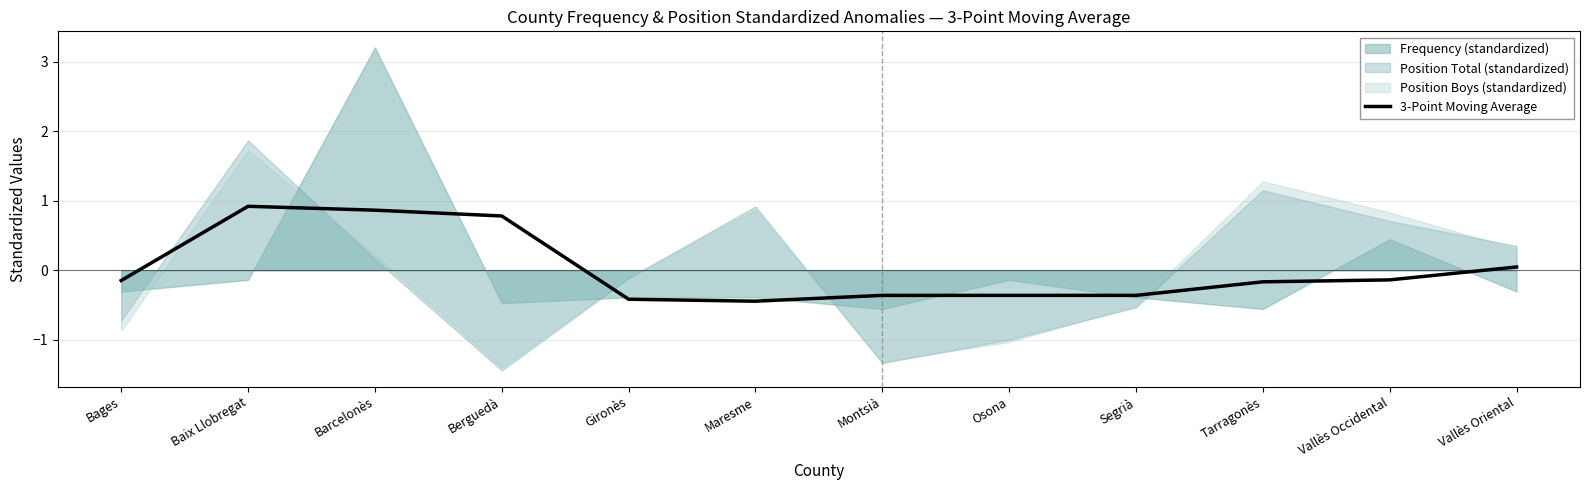

Reading left to right, what are all the values shown in this chart?

-0.1	0.9	0.9	0.8	-0.4	-0.4	-0.4	-0.4	-0.4	-0.2	-0.1	0.0